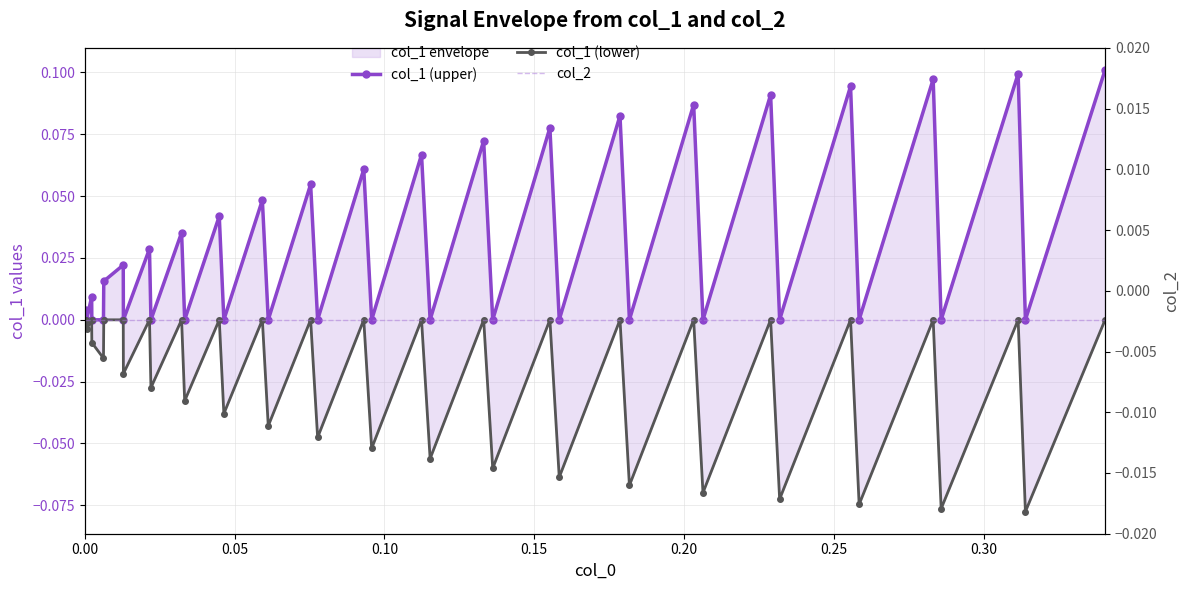

How many lines are shown in the chart?

3